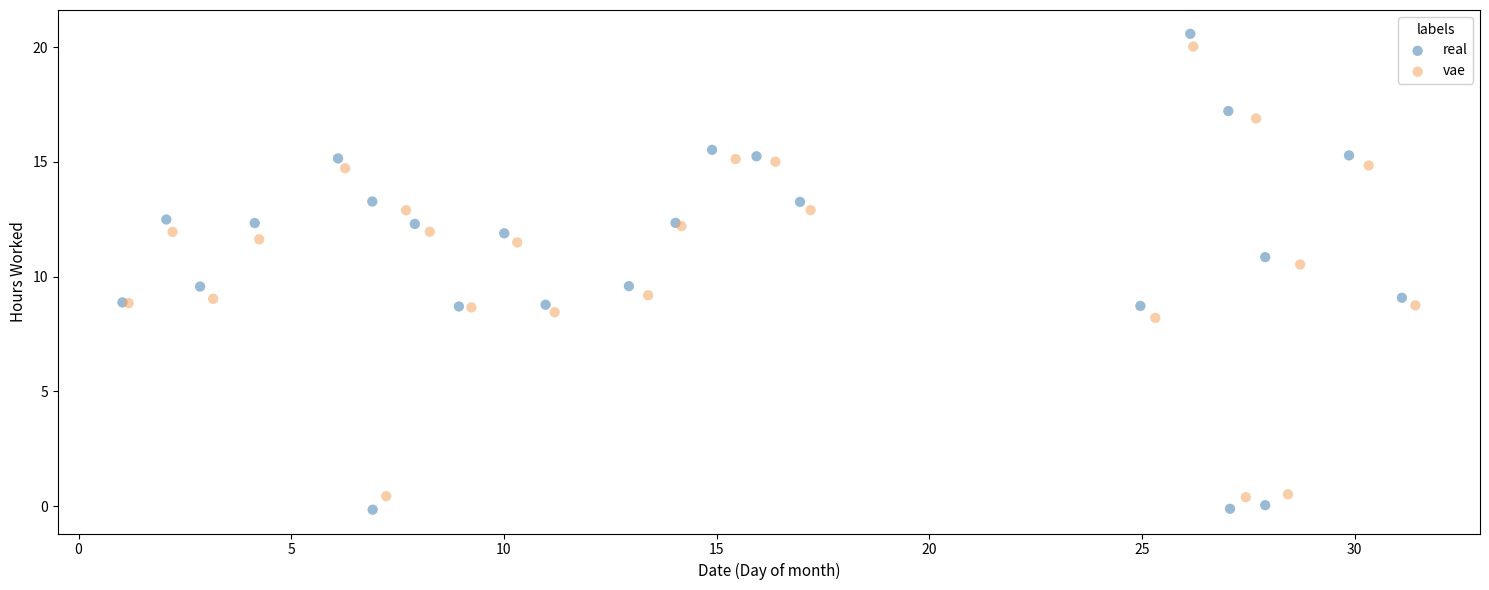

Which series has the largest Y range (max minus min)?

real